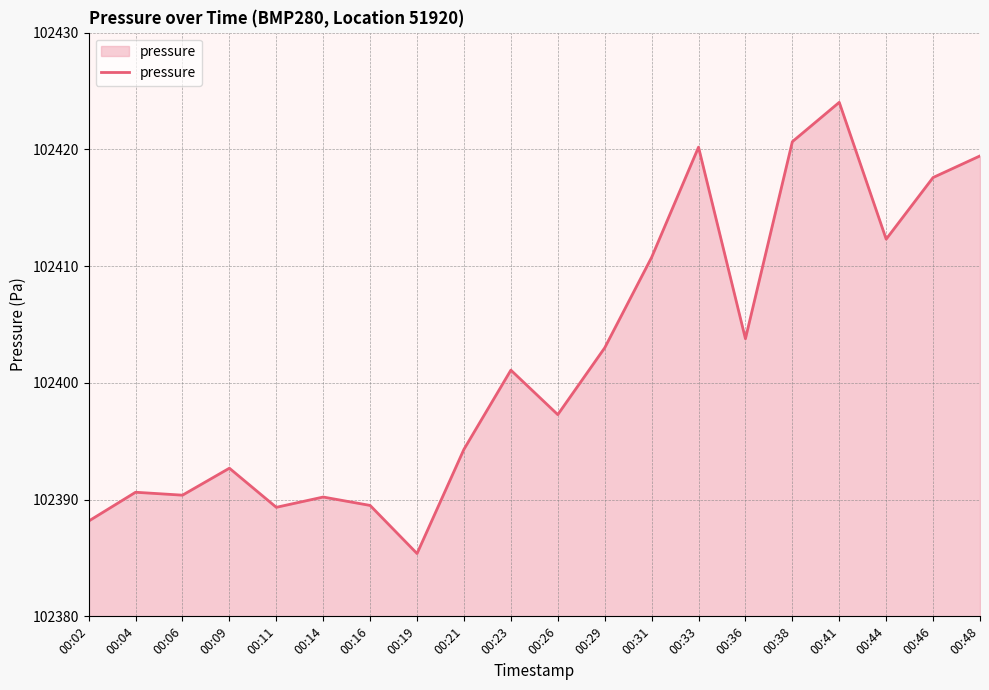

At which category does the chart reach its peak across all series?

00:41